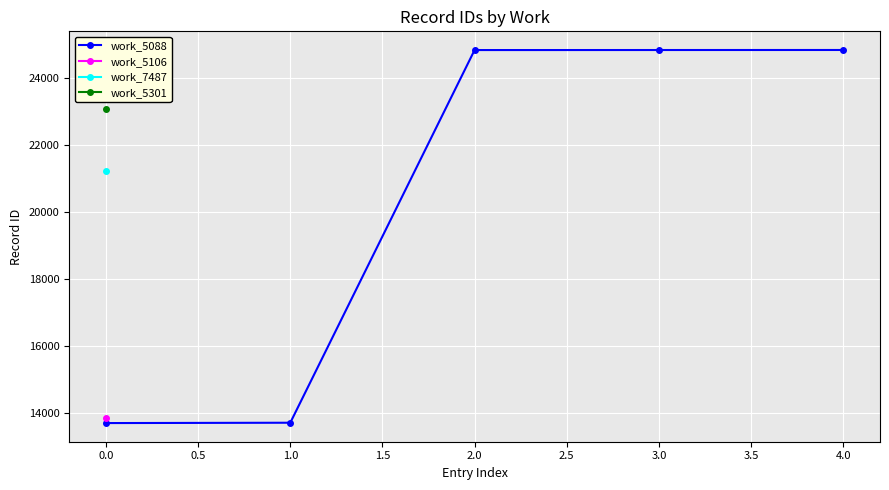

The value of work_5088 at 1.0 is 13715. True or false?

True